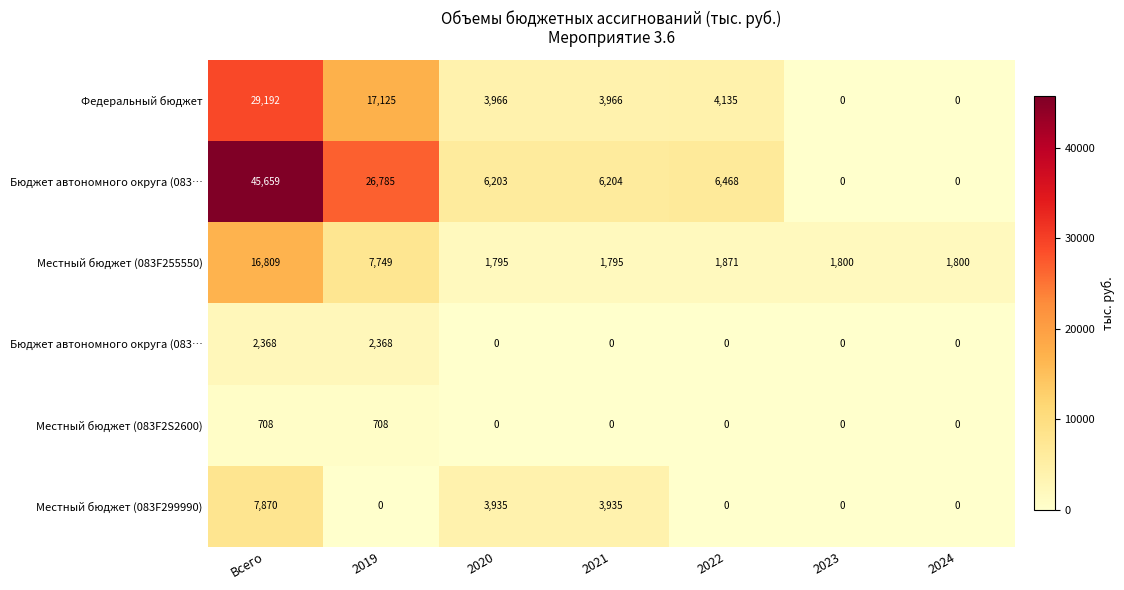

Count the number of data series in this chart.

6